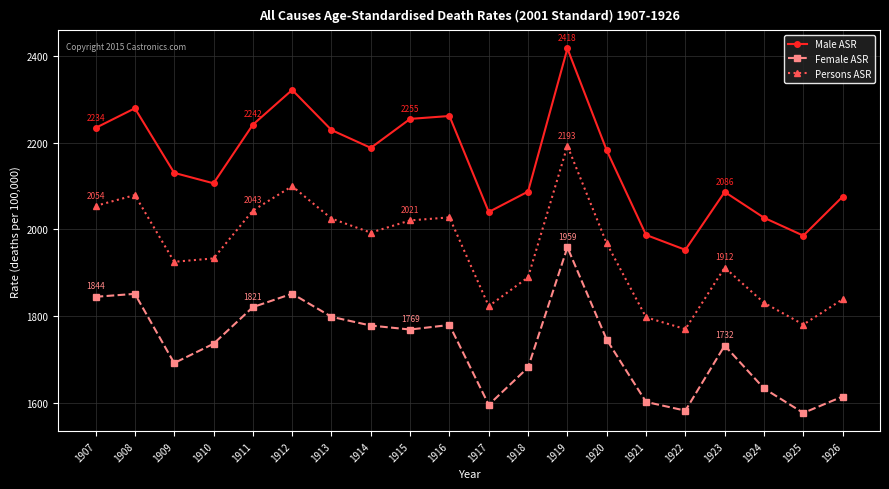

What is the sum of the Persons ASR values at 1919 and 1914?

4185.4